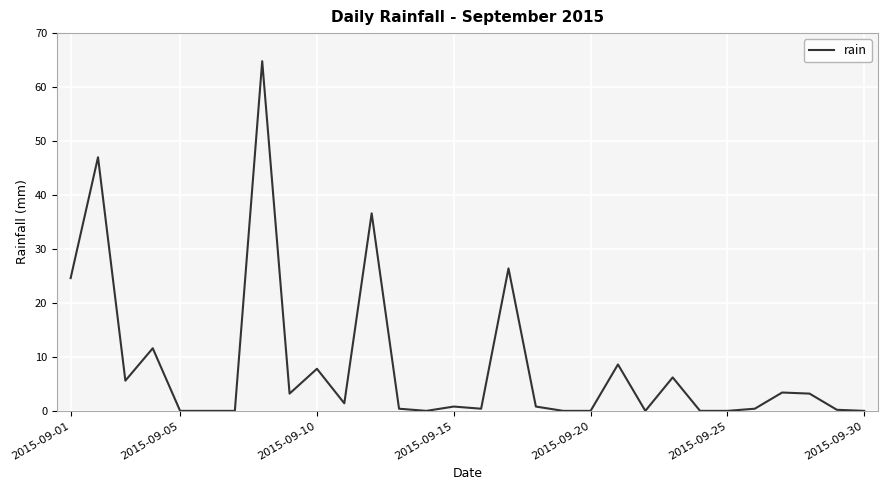

What is the difference between the maximum and minimum values?

64.8